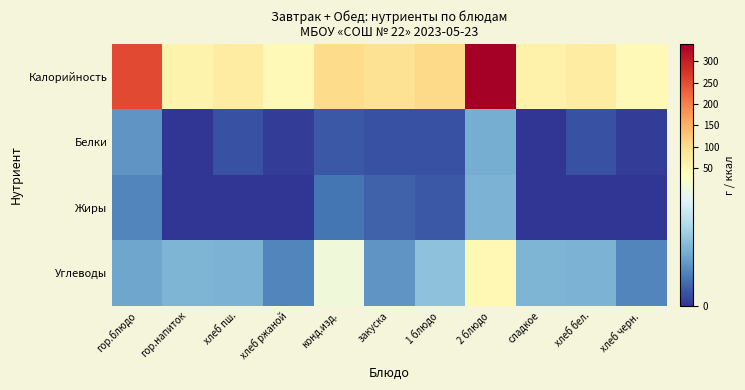

What is the total value across all series at конд.изд.?

143.0